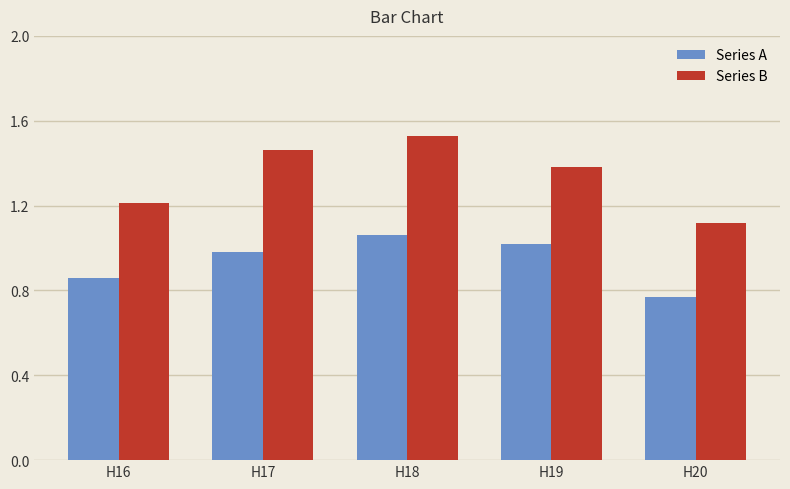

What is the total value across all series at H16?

2.1